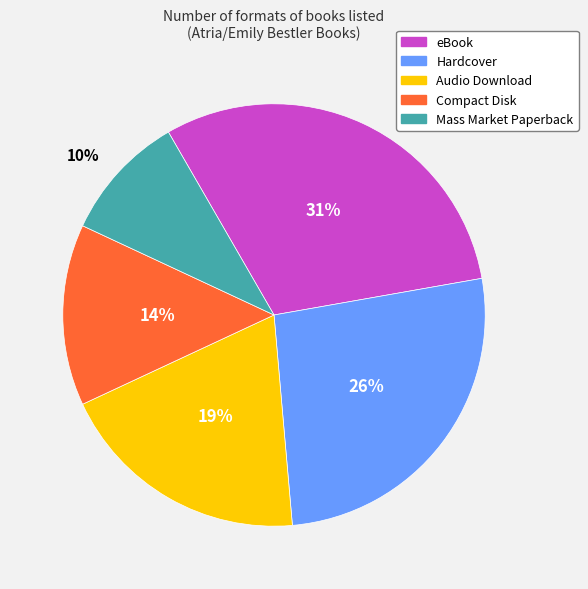

Is the sum of Mass Market Paperback and eBook greater than half?

No